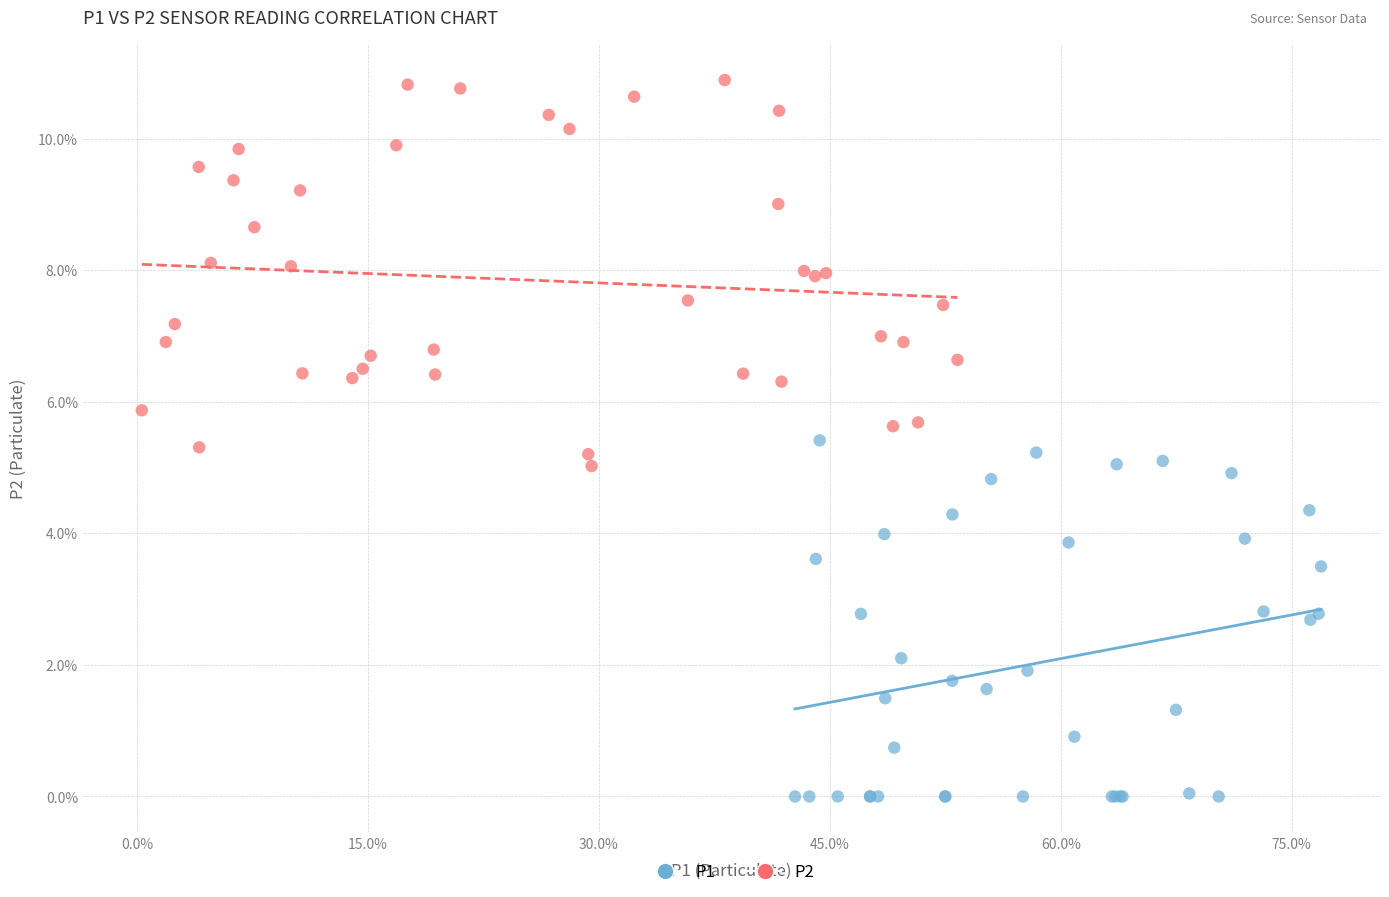

Which series reaches the maximum Y coordinate?

P2